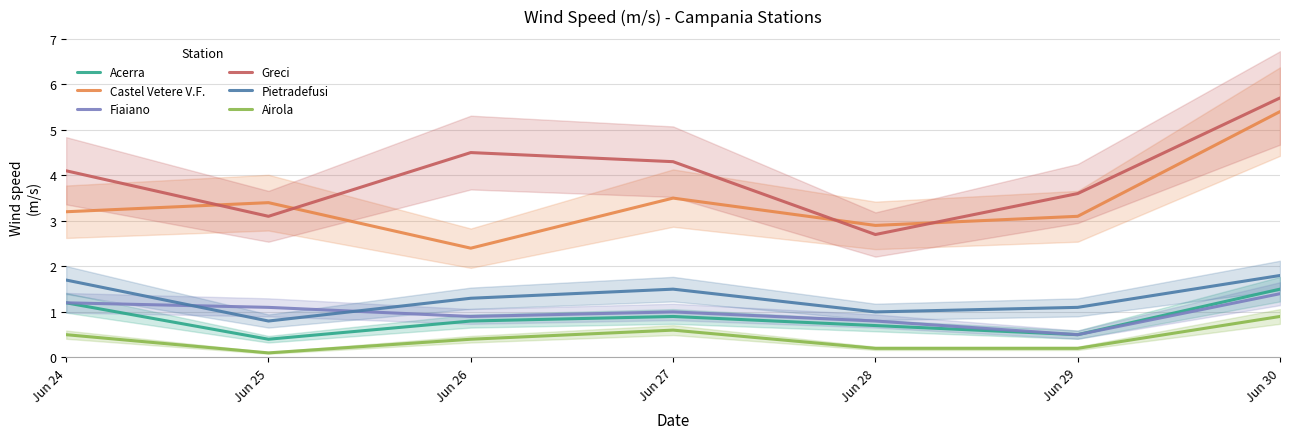

What are all the series names shown in the legend?

Acerra, Castel Vetere V.F., Fiaiano, Greci, Pietradefusi, Airola